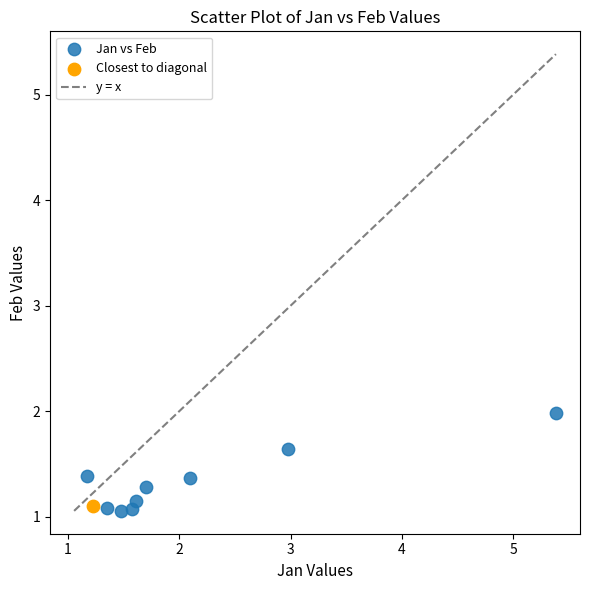

Which series reaches the maximum Y coordinate?

Jan vs Feb